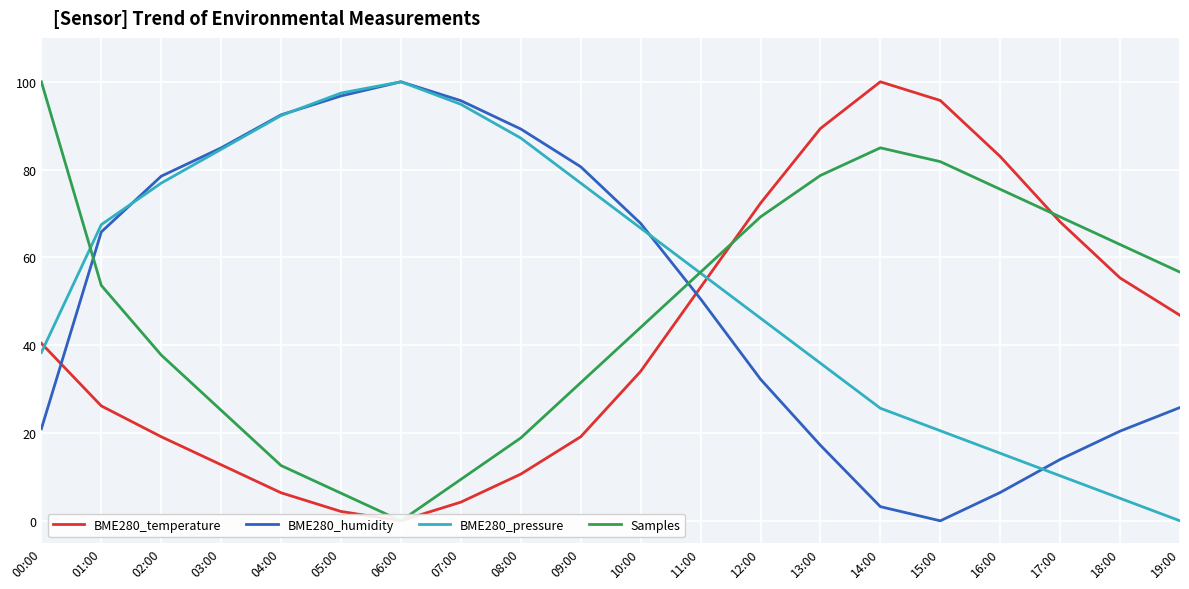

The BME280_temperature series shows 19.1 at 09:00. True or false?

True